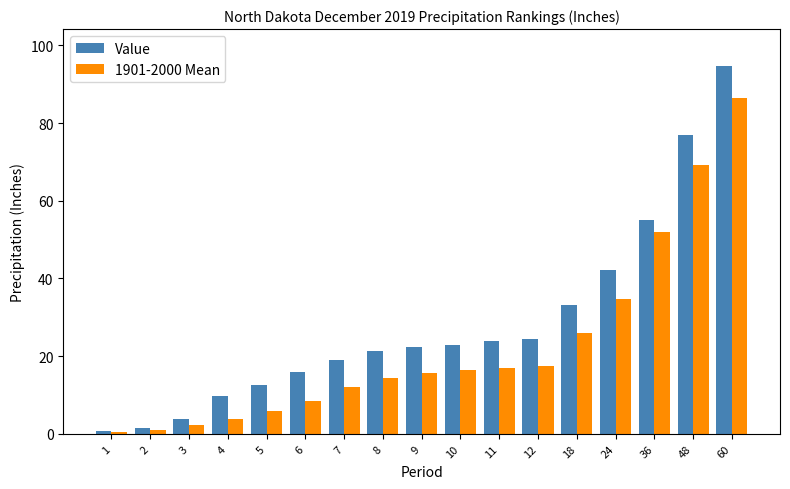

What is the smallest value displayed?

0.5